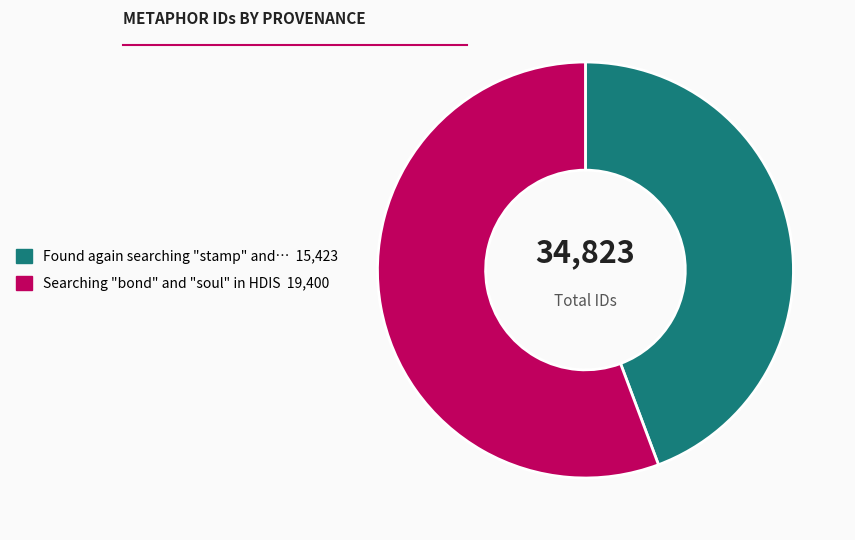

How many segments does this pie chart have?

2